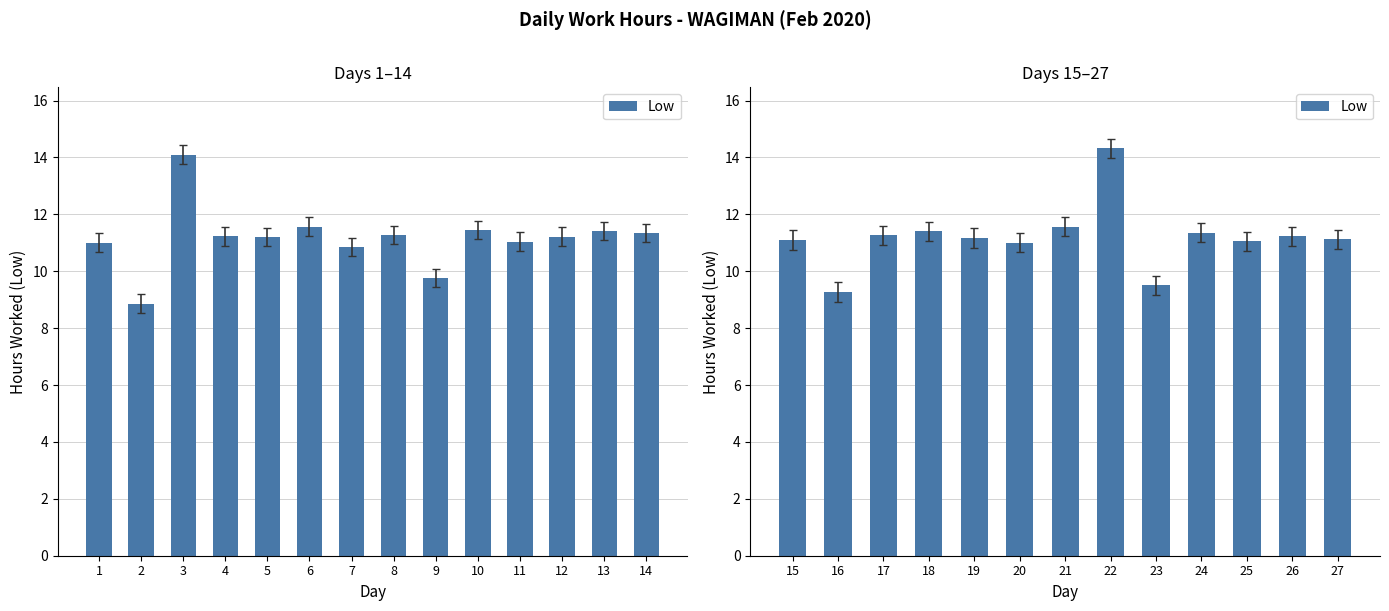

How many distinct data groups are displayed?

1